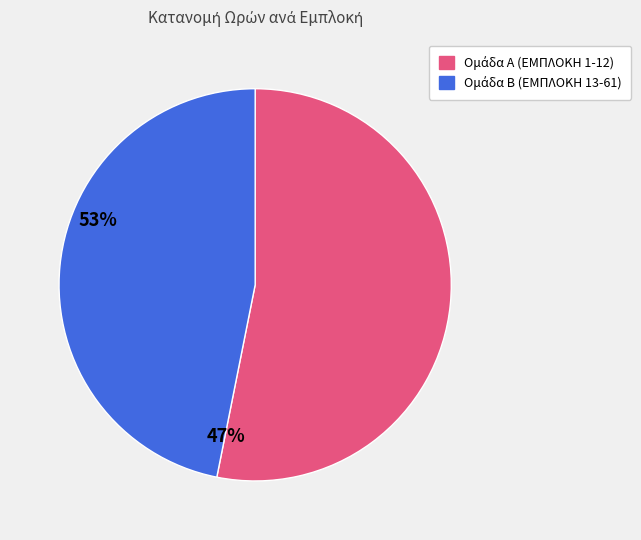

Is there any slice that represents more than half of the pie?

Yes